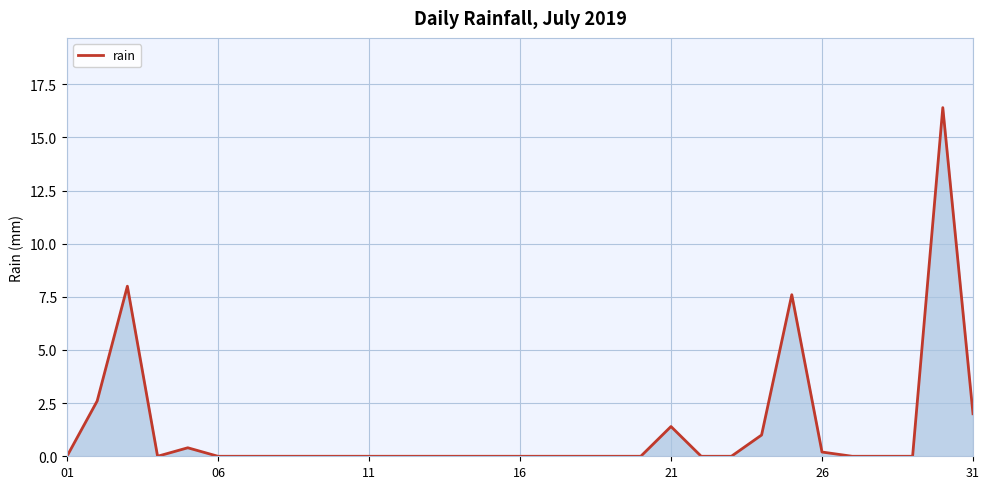

What is the greatest value displayed?

16.4